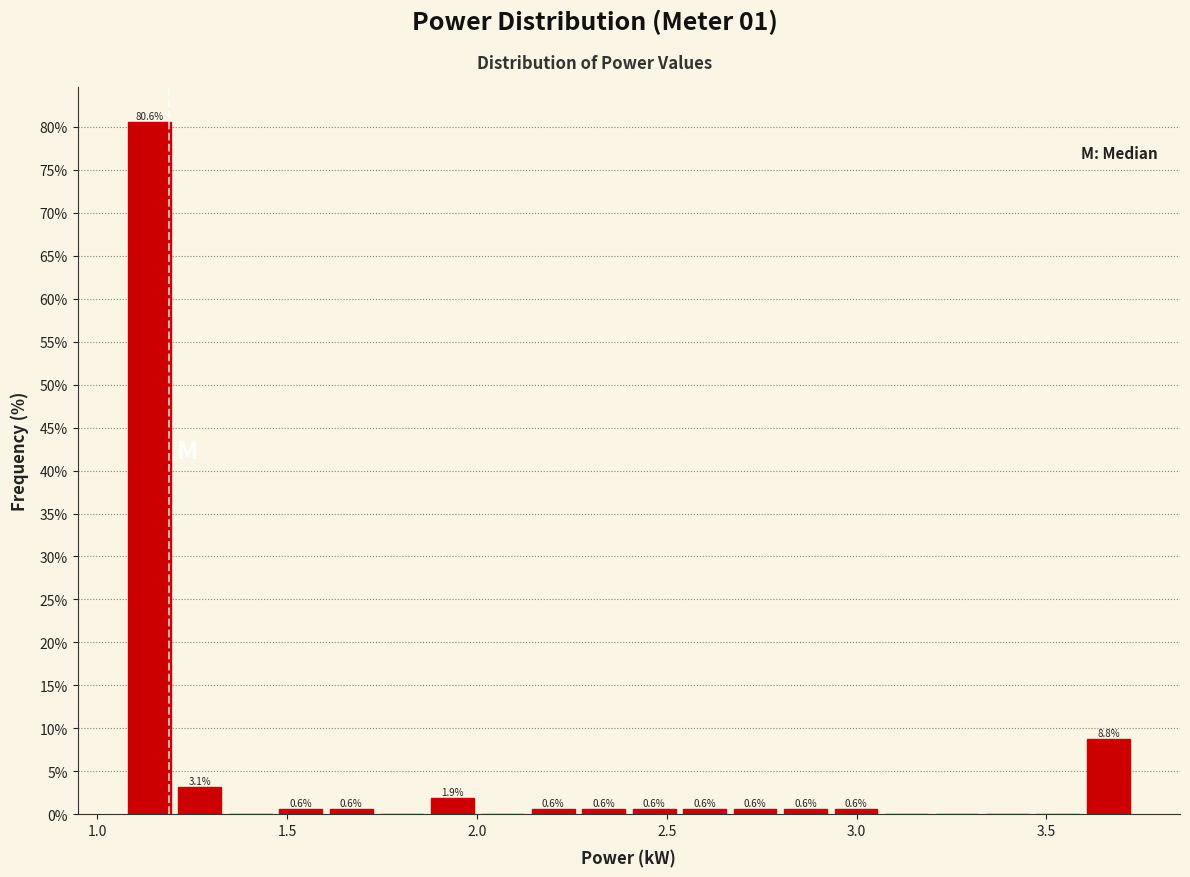

Read against the x-axis, roughly where is the centre of the tallest bar?

1.15